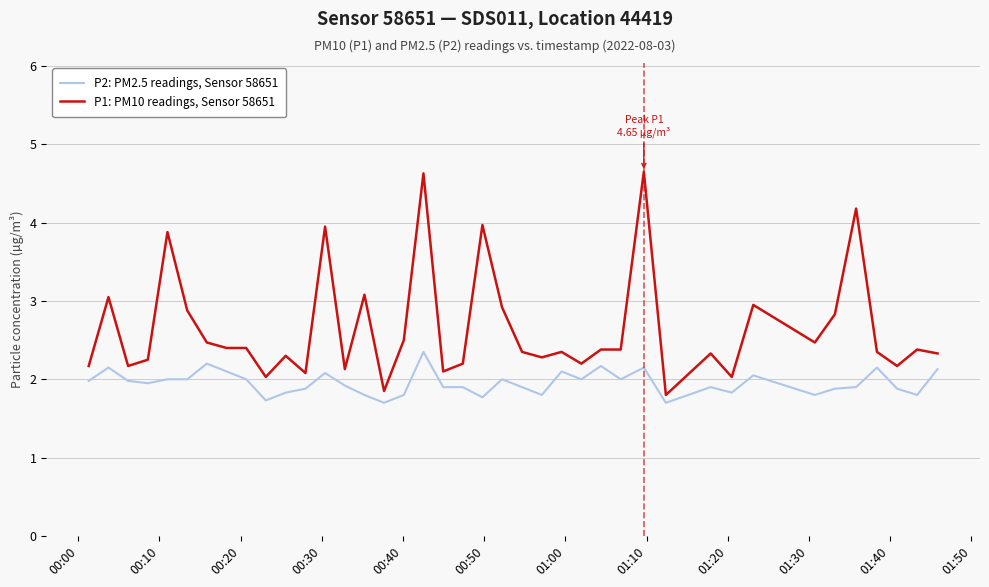

What is the lowest value of the P1: PM10 readings, Sensor 58651 series?

1.8